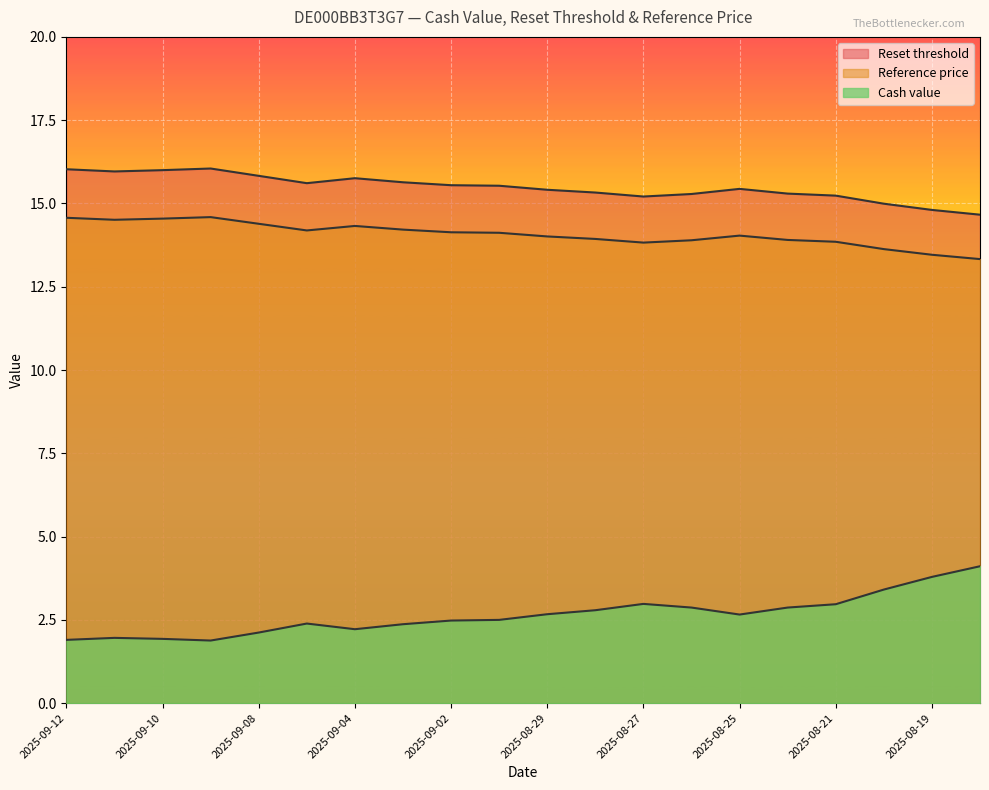

What is the label of the 14th point from the left?

2025-08-26